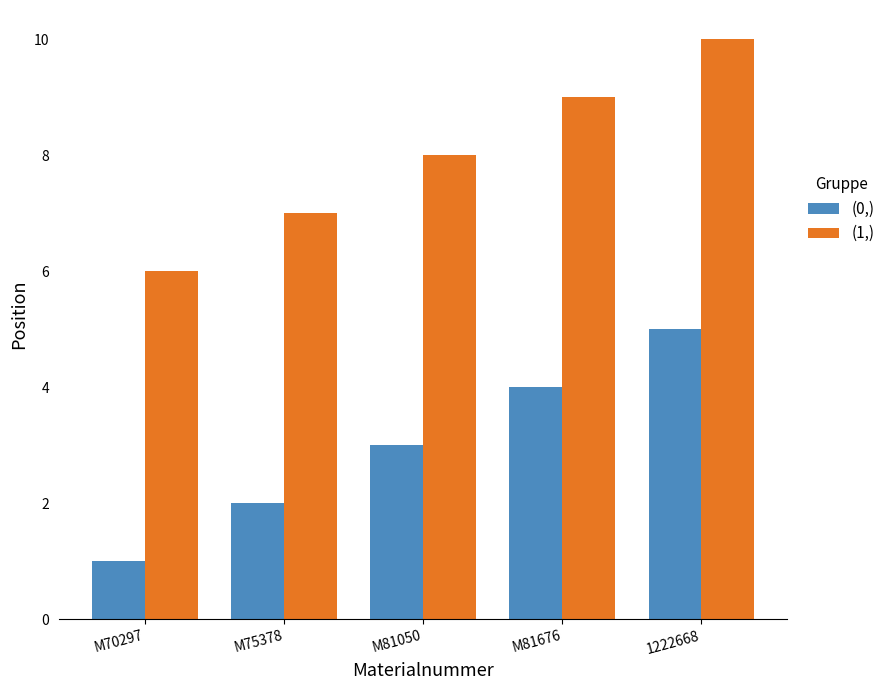

Which label corresponds to the smallest value in the chart?

M70297